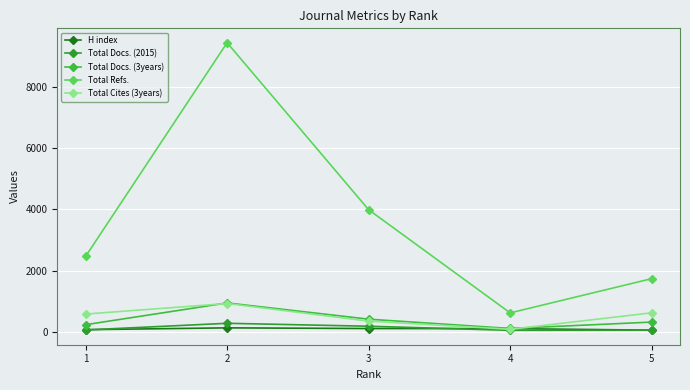

Which category has the highest value across all series?

2